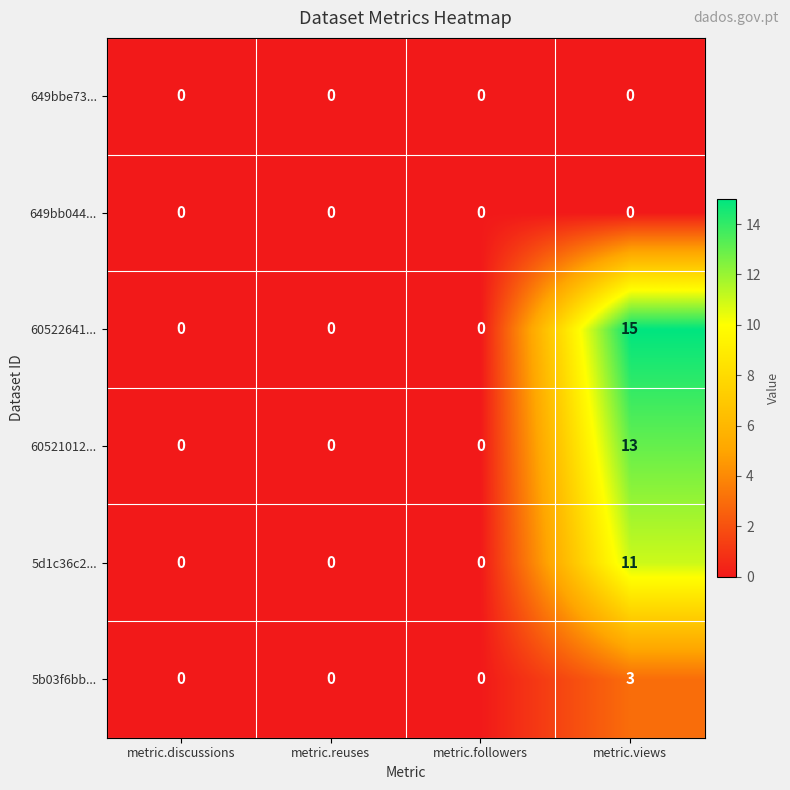

Reading left to right, extract all data points from this chart.

649bbe73...: metric.discussions=0	metric.reuses=0	metric.followers=0	metric.views=0
649bb044...: metric.discussions=0	metric.reuses=0	metric.followers=0	metric.views=0
60522641...: metric.discussions=0	metric.reuses=0	metric.followers=0	metric.views=15
60521012...: metric.discussions=0	metric.reuses=0	metric.followers=0	metric.views=13
5d1c36c2...: metric.discussions=0	metric.reuses=0	metric.followers=0	metric.views=11
5b03f6bb...: metric.discussions=0	metric.reuses=0	metric.followers=0	metric.views=3